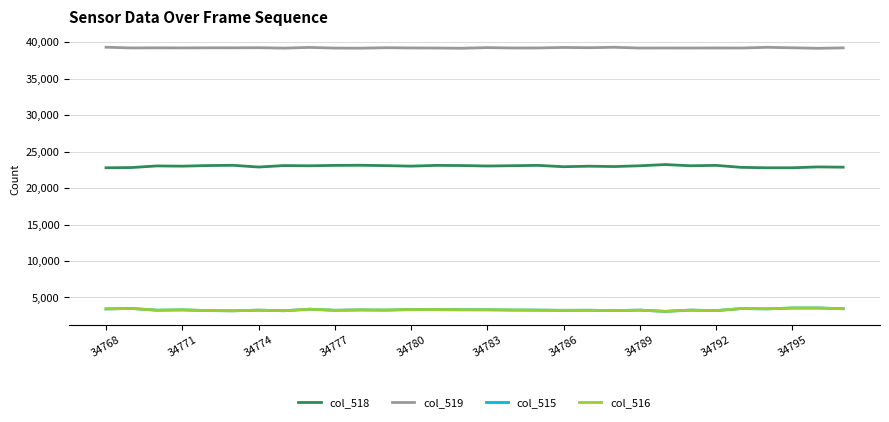

True or false: col_515 and col_518 cross at least once.

False